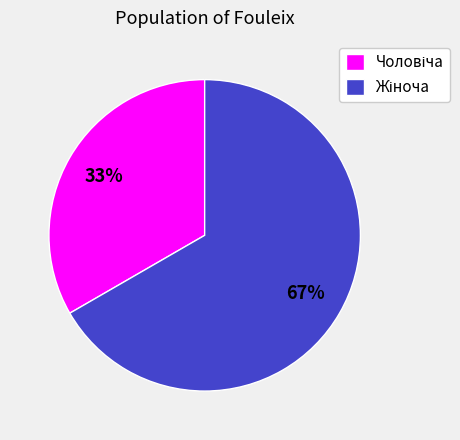

Is there a majority slice in this chart?

Yes